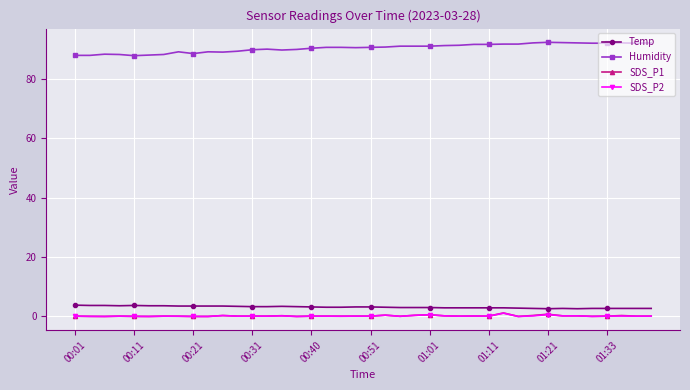

At how many categories does at least one series exceed 61?

40